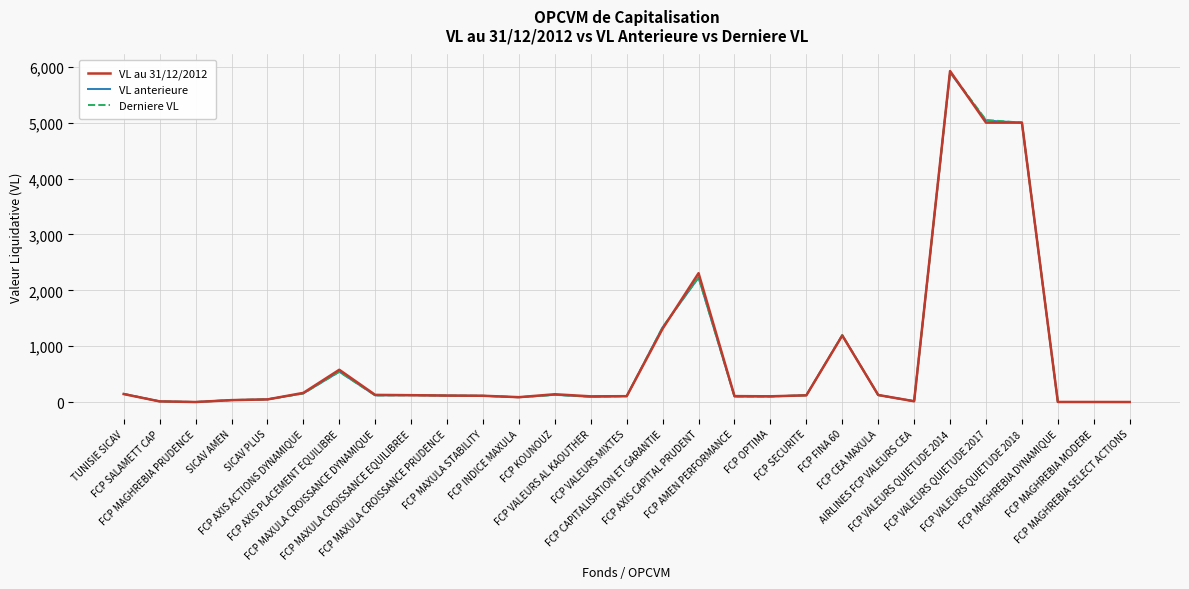

Rank the series by their average value, from highest to lowest.

VL au 31/12/2012, Derniere VL, VL anterieure